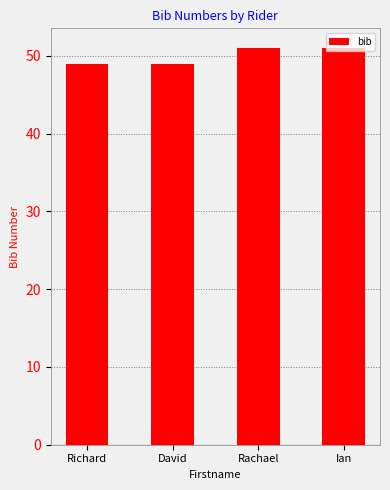

What is the difference between the maximum and second lowest values?

2